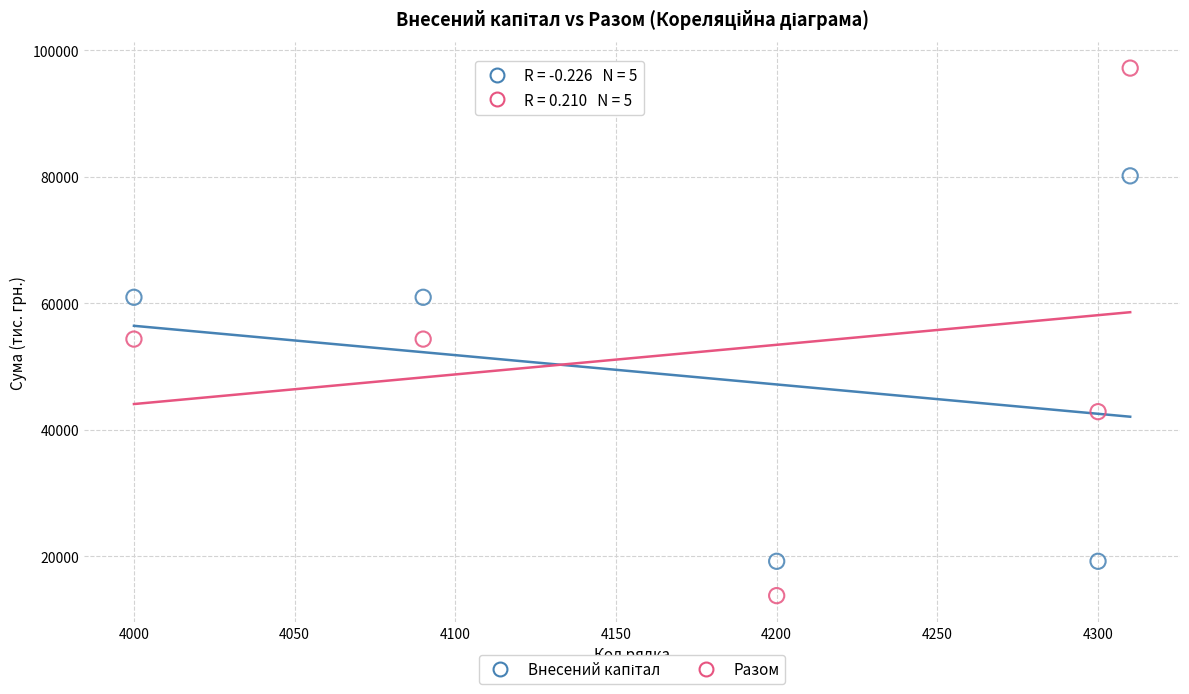

Across all data points, what is the average X value?

4180